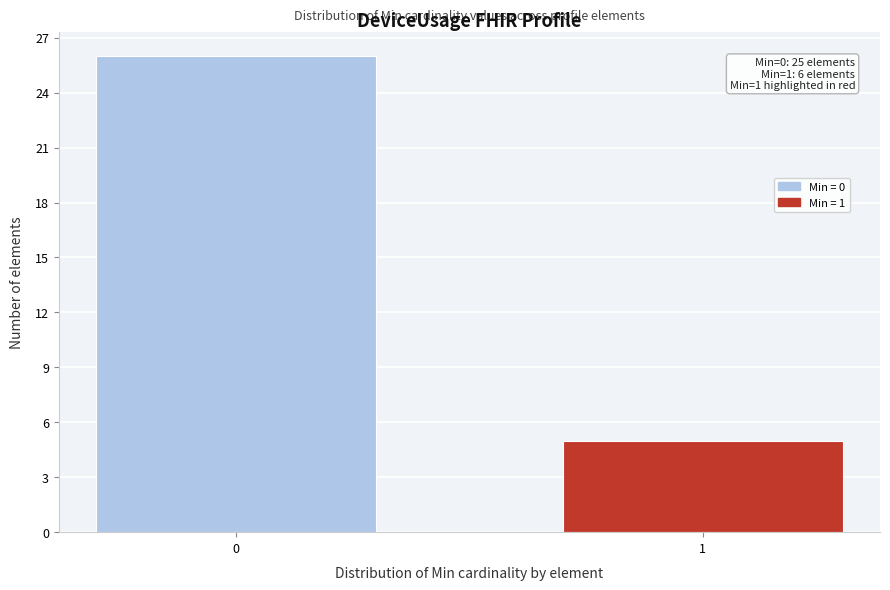

Reading left to right, extract all data points from this chart.

26	5